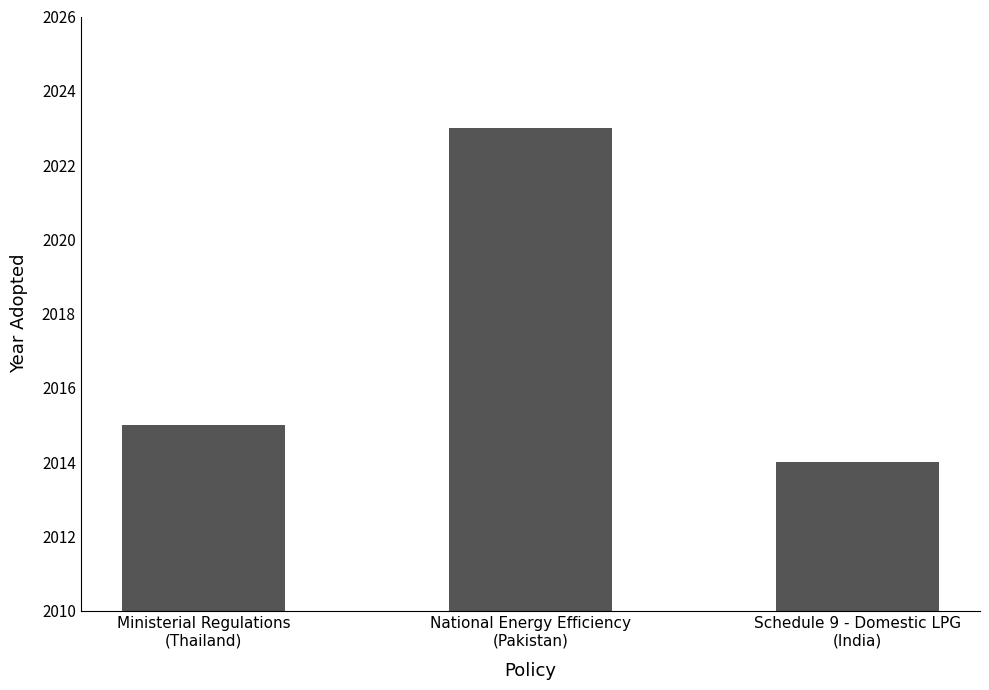

Is it true that the value at National Energy Efficiency
(Pakistan) is 2023?

True